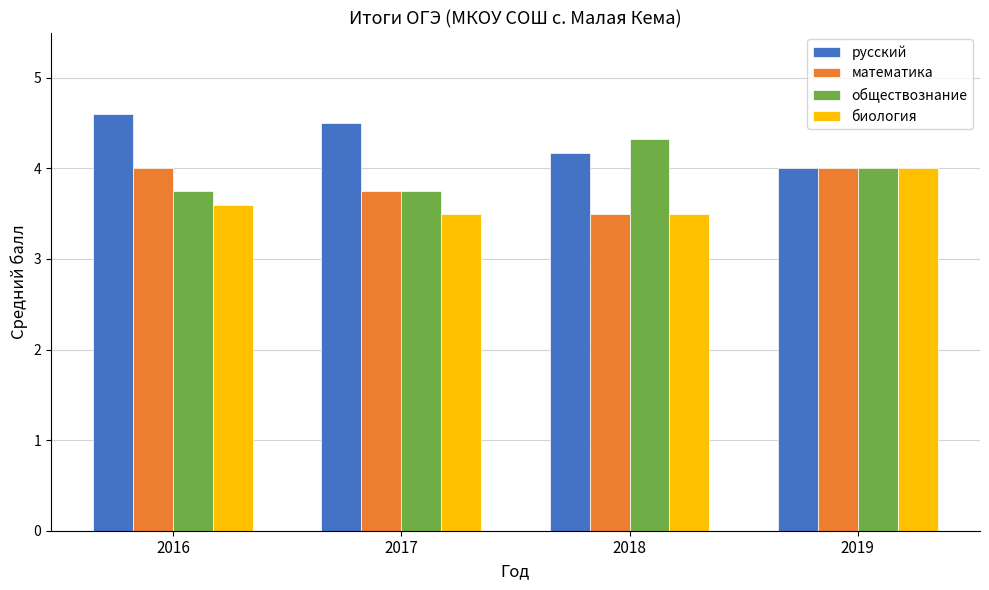

Where is математика nearest to the value 3?

2018